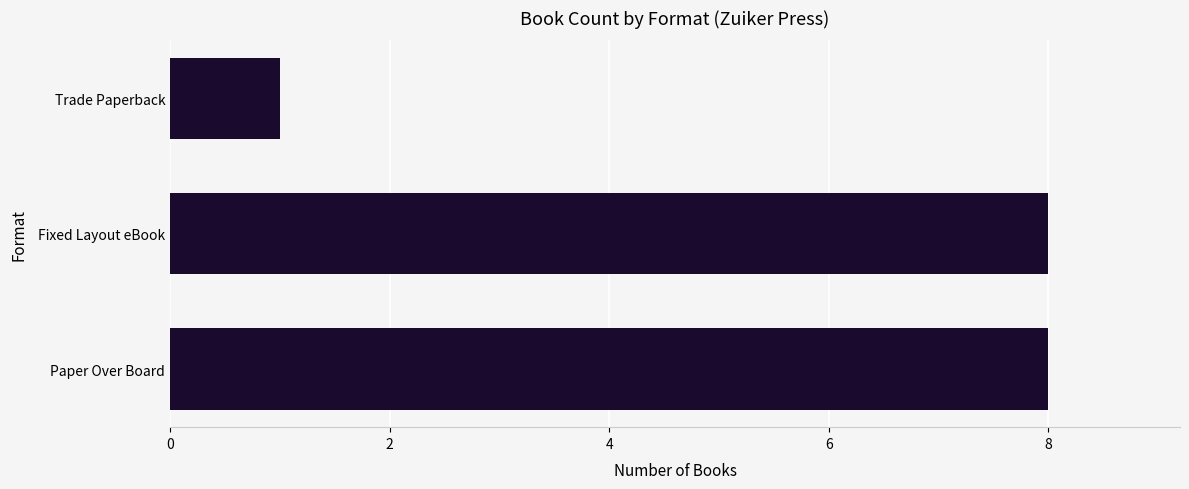

What is the maximum value shown in the chart?

8